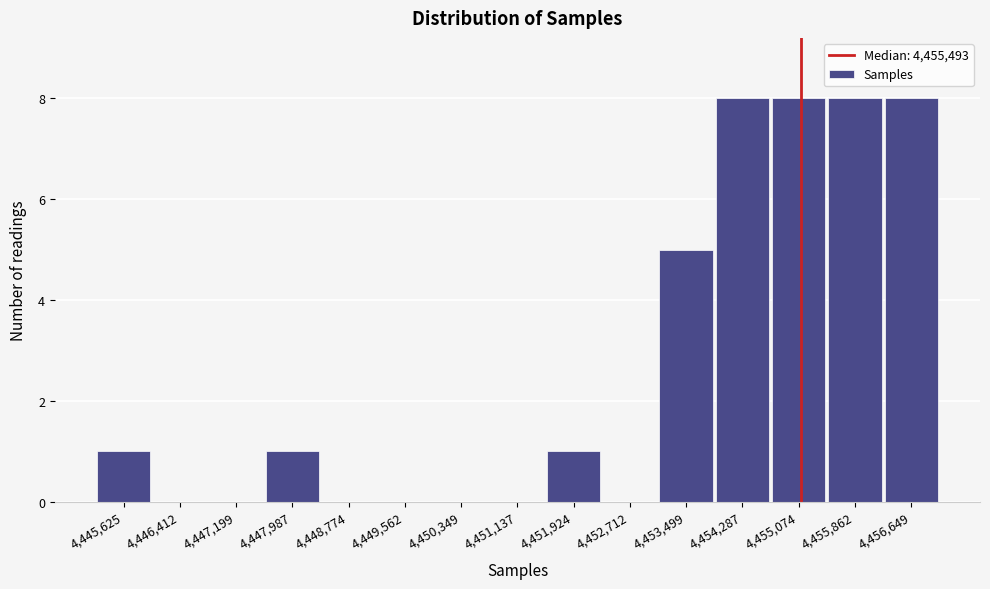

Reading left to right, list all the values displayed in this chart.

4,445,625=1	4,446,412=0	4,447,199=0	4,447,987=1	4,448,774=0	4,449,562=0	4,450,349=0	4,451,137=0	4,451,924=1	4,452,712=0	4,453,499=5	4,454,287=8	4,455,074=8	4,455,862=8	4,456,649=8